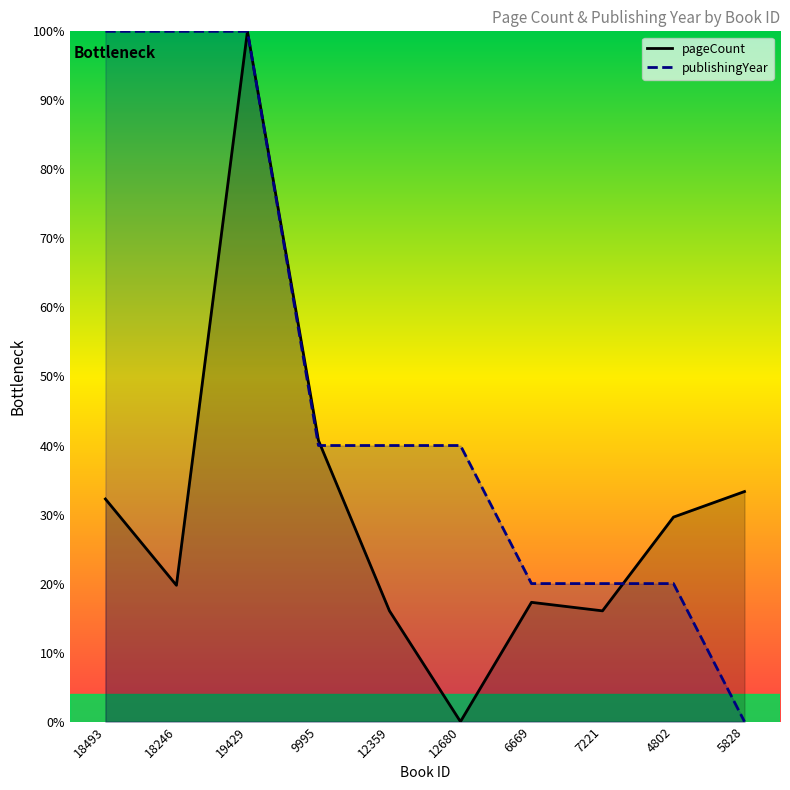

The value of publishingYear at 5828 is -35.9. True or false?

False